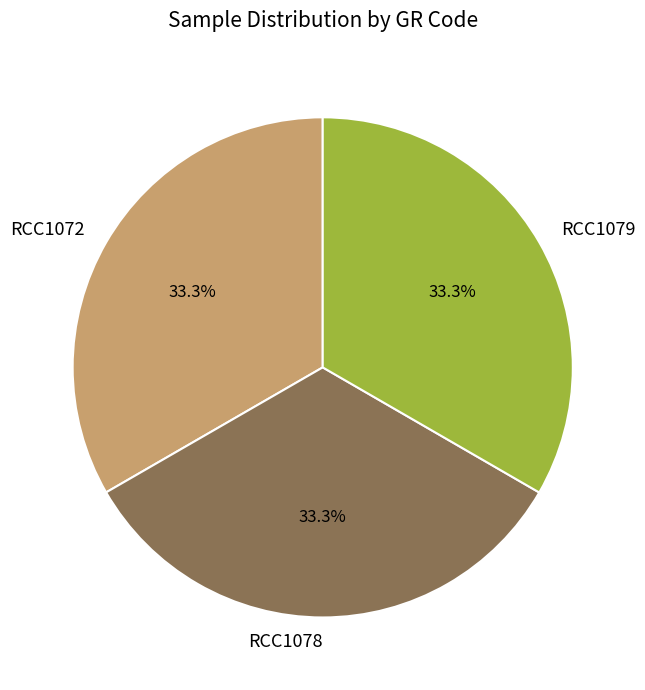

The RCC1072 slice represents 41% of the pie. True or false?

False